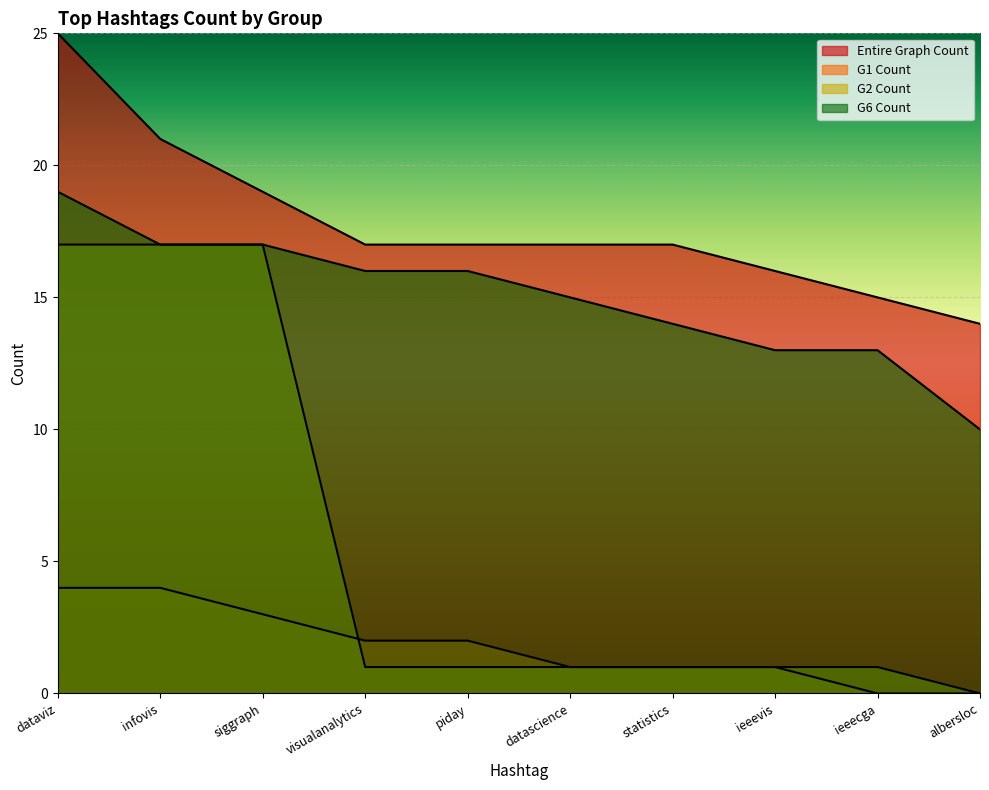

The value of G6 Count at infovis is 17. True or false?

True